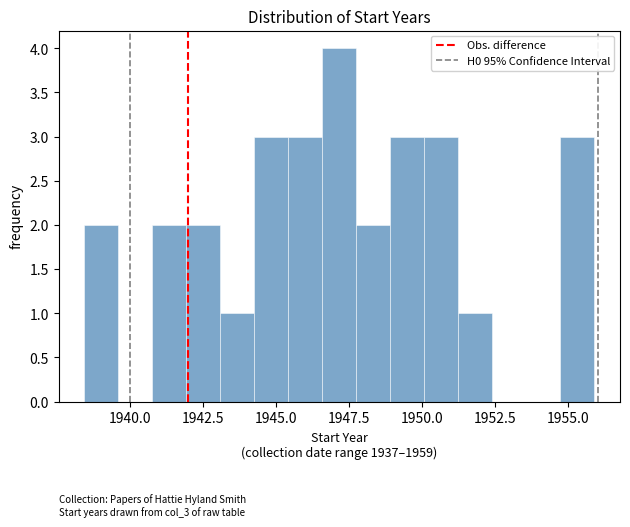

Read against the x-axis, roughly where is the centre of the tallest bar?

1947.0